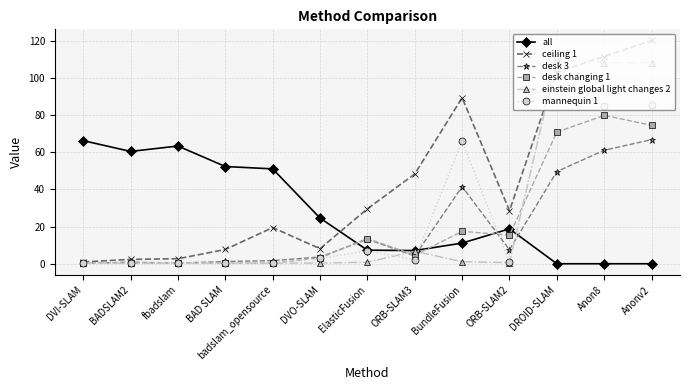

What is the label of the 5th point from the left?

badslam_opensource